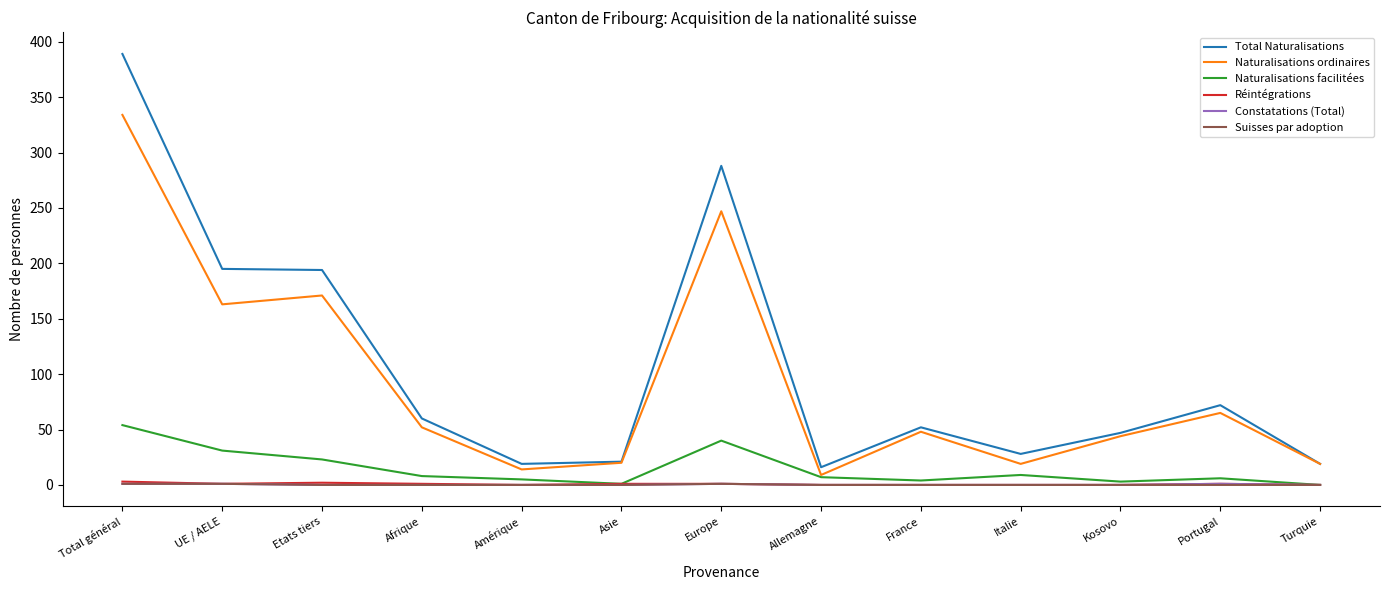

True or false: Naturalisations ordinaires and Réintégrations cross at least once.

False